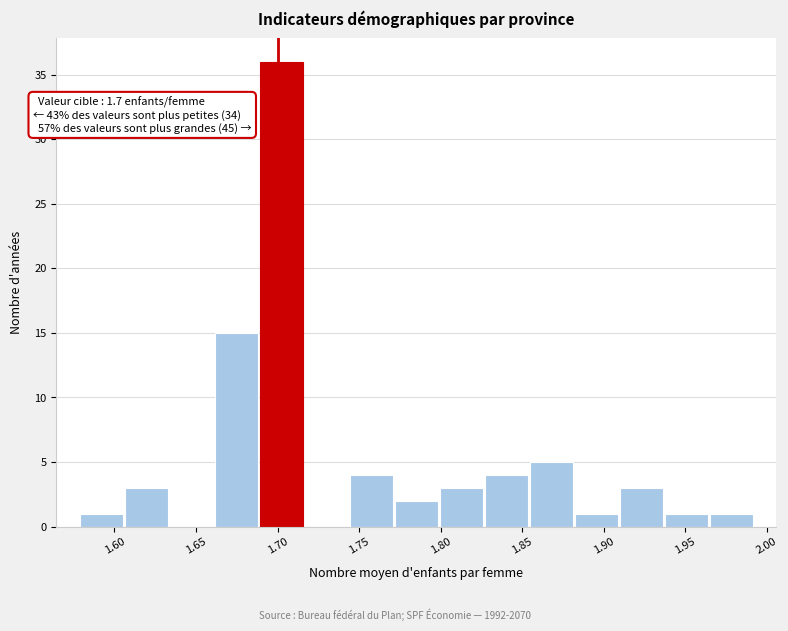

Over which range of the x-axis is the bar tallest?

1.690 to 1.715